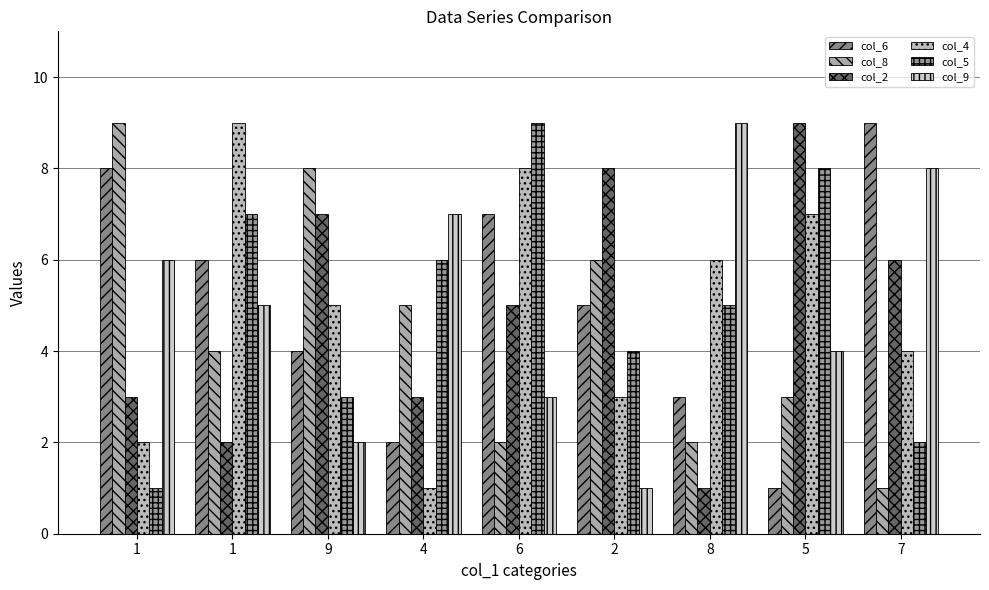

What are all the series names shown in the legend?

col_6, col_8, col_2, col_4, col_5, col_9